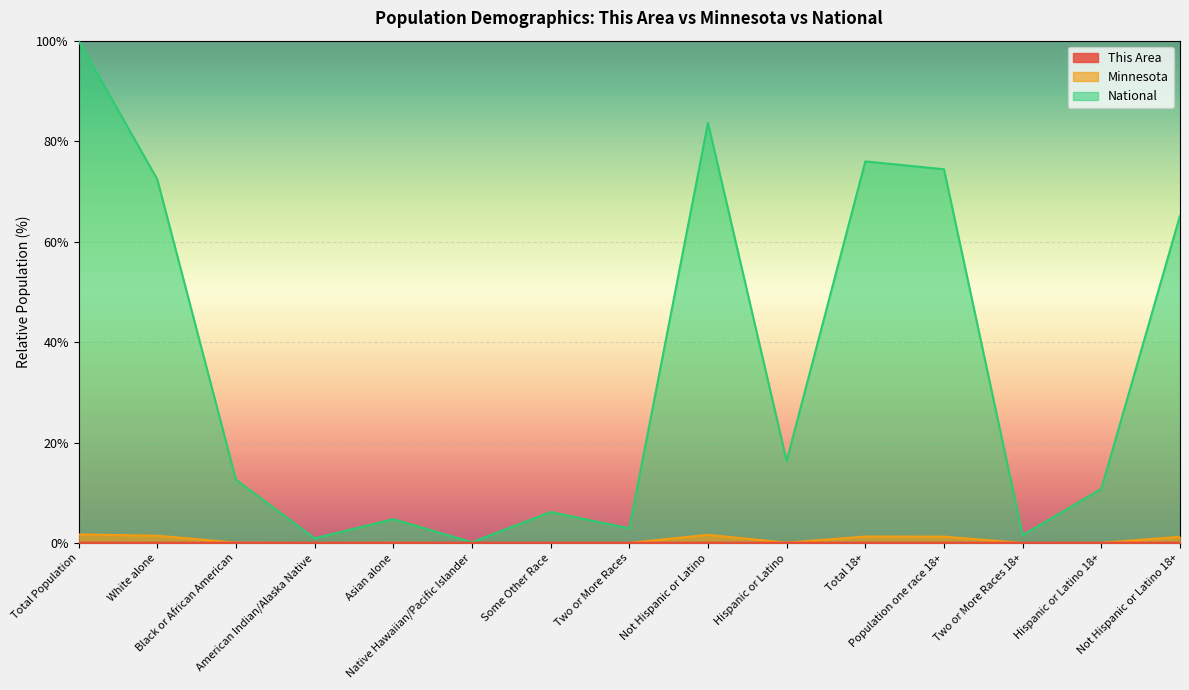

Which series has the largest total across all categories?

National